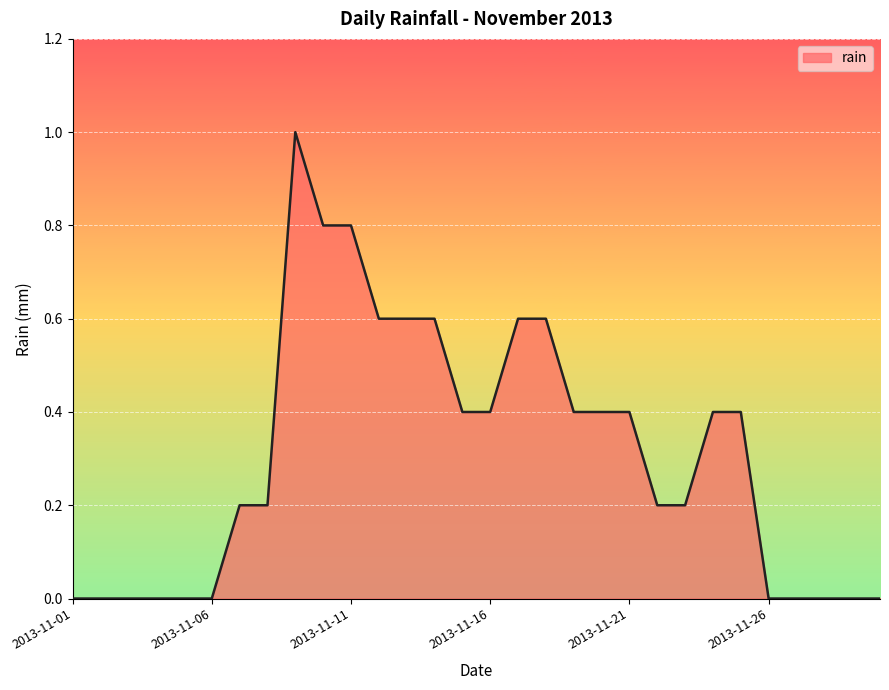

What is the difference between the maximum and minimum values?

1.0